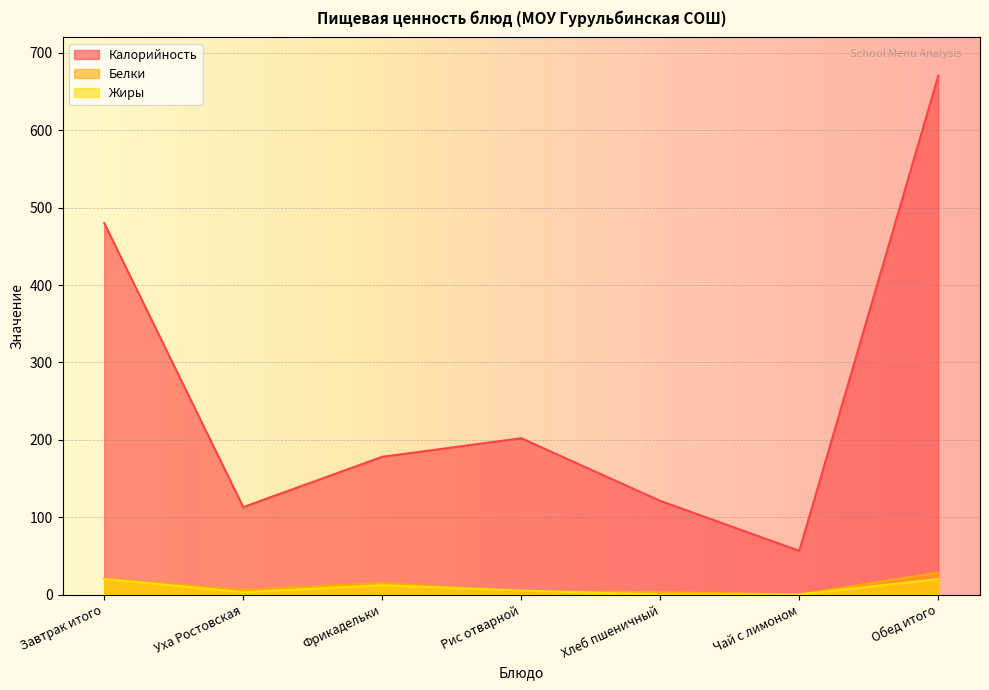

At which label is Жиры closest to 10?

Фрикадельки